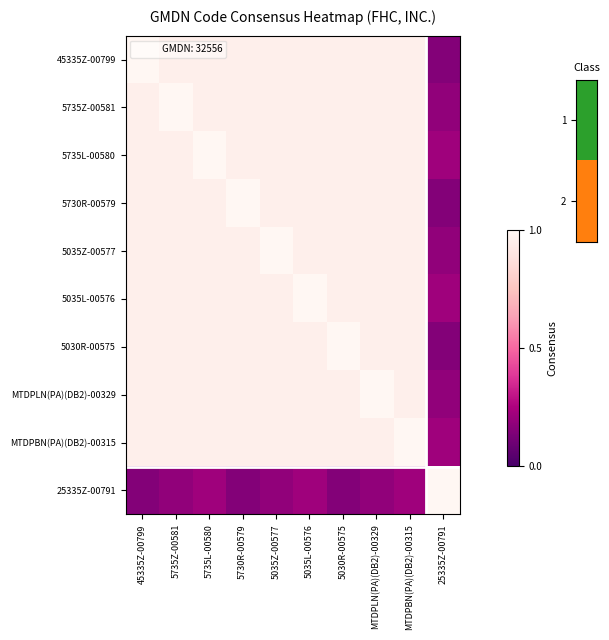

Between 5730R-00579 and 5035Z-00577, which is larger?

5730R-00579